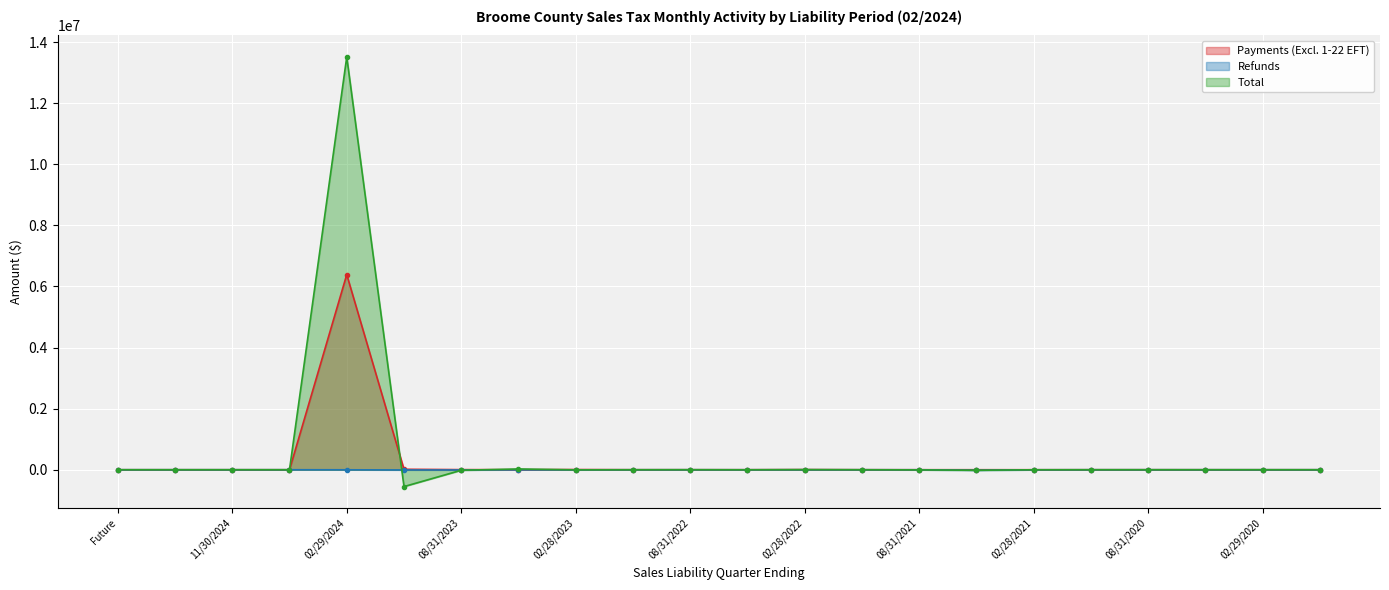

At which label is Payments (Excl. 1-22 EFT) closest to 3194358?

11/30/2023